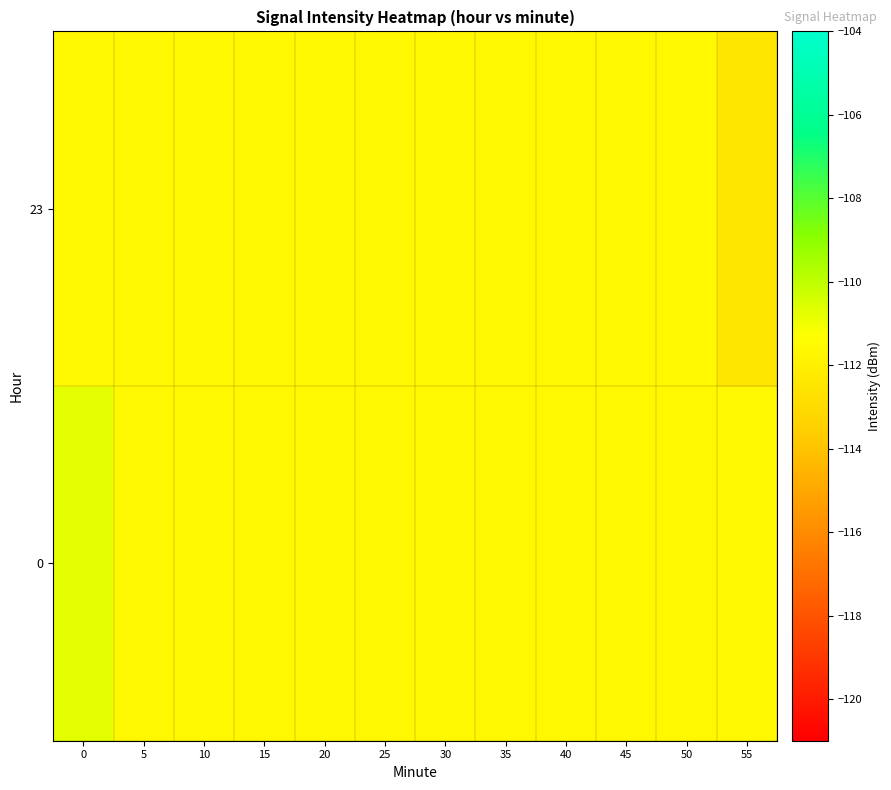

At 20, list the series in order from smallest to largest.

0, 23